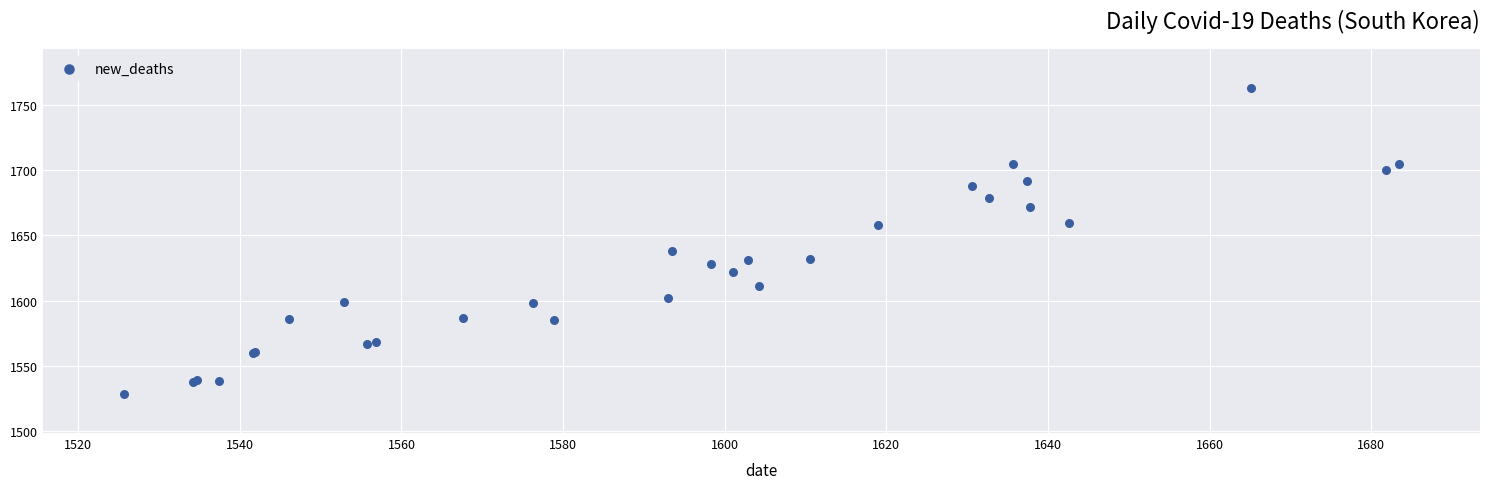

What Y value in the scatter plot is closest to 1645?

1638.1